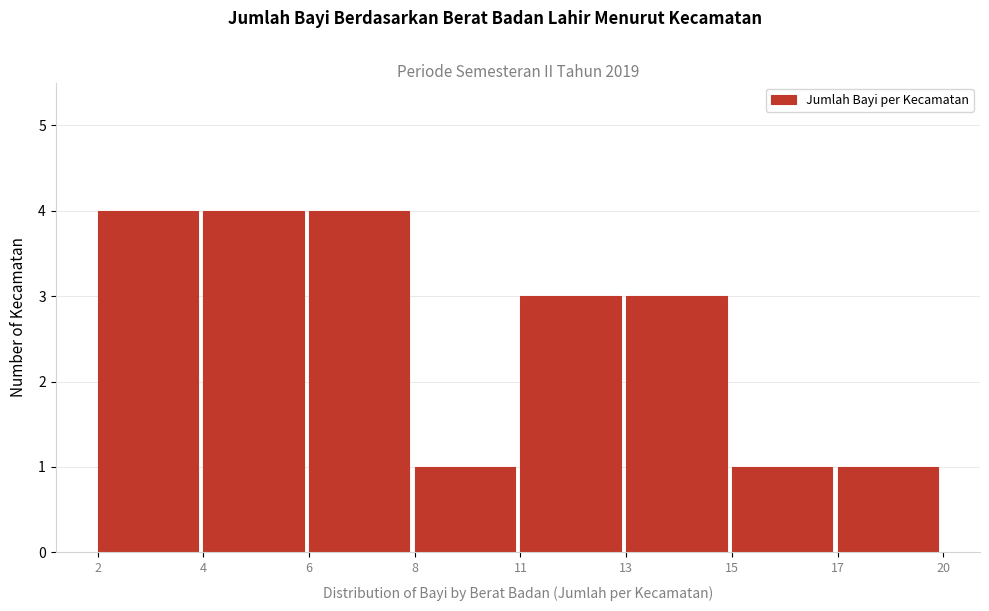

Reading left to right, extract all data points from this chart.

4	4	4	1	3	3	1	1